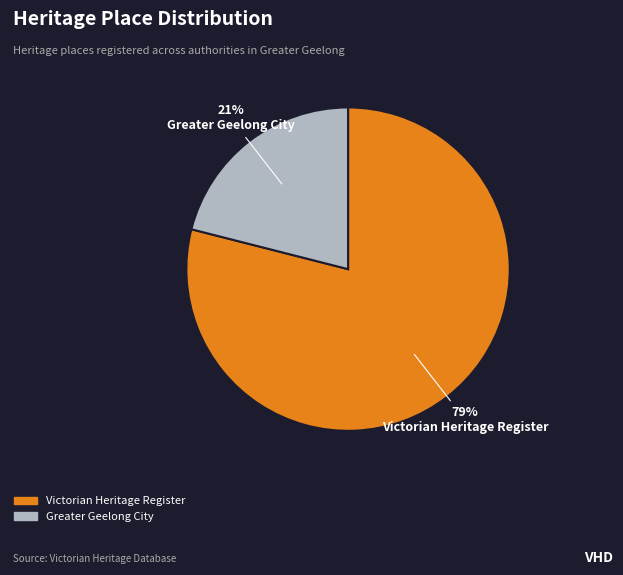

Is there a majority slice in this chart?

Yes